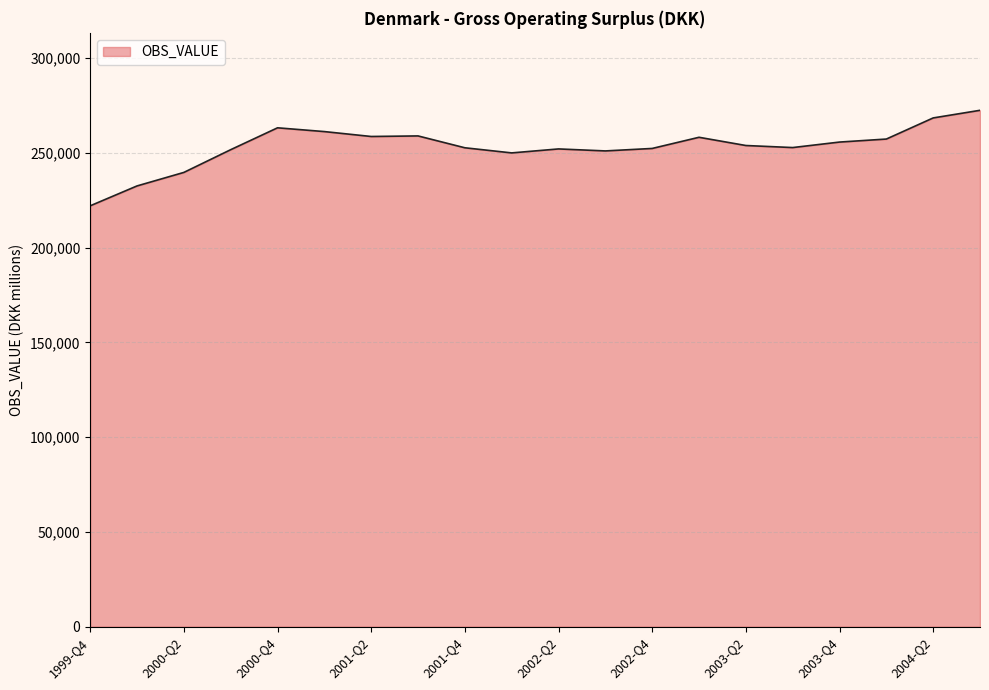

What is the maximum value shown in the chart?

272500